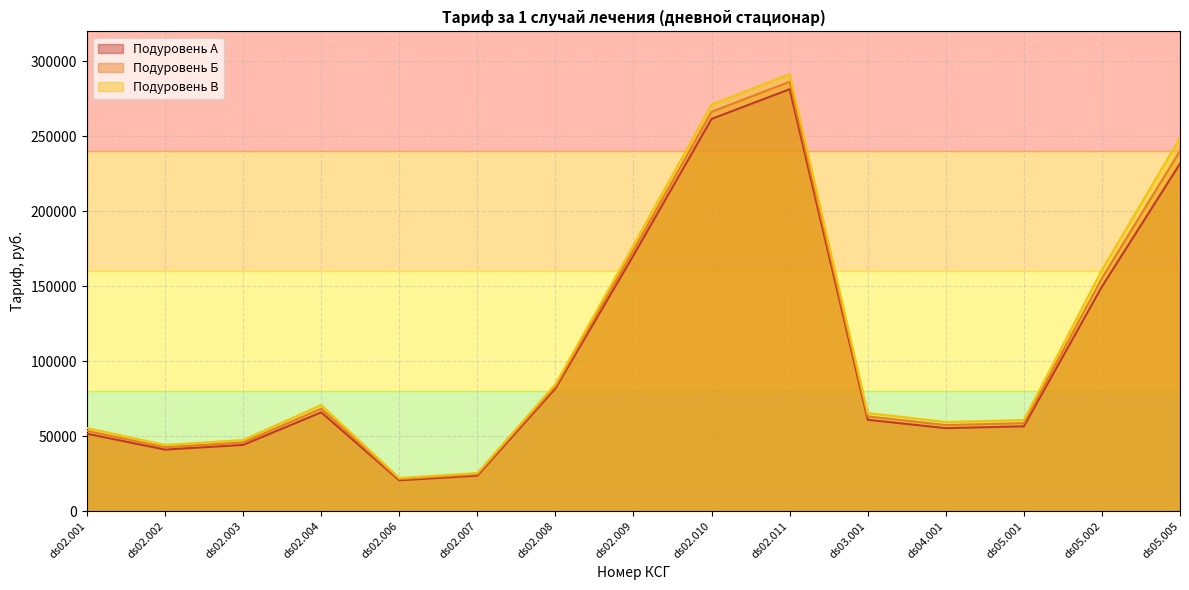

How many values in the Подуровень В series exceed 65415?

8